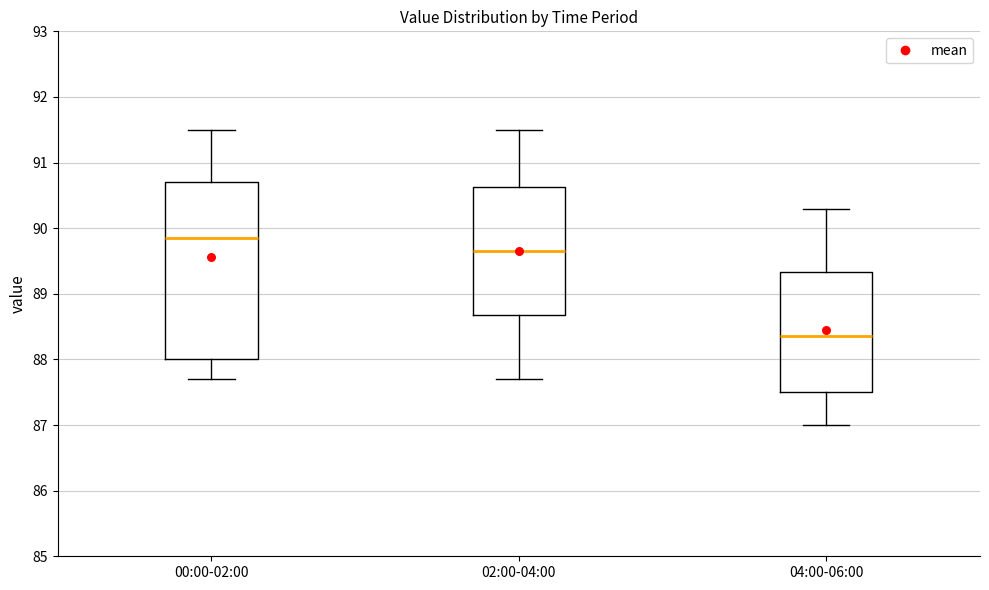

Where is the upper edge of the box for 02:00-04:00 on the y-axis? The values are not printed on the chart, so give them approximately, as read against the axis.

90.6